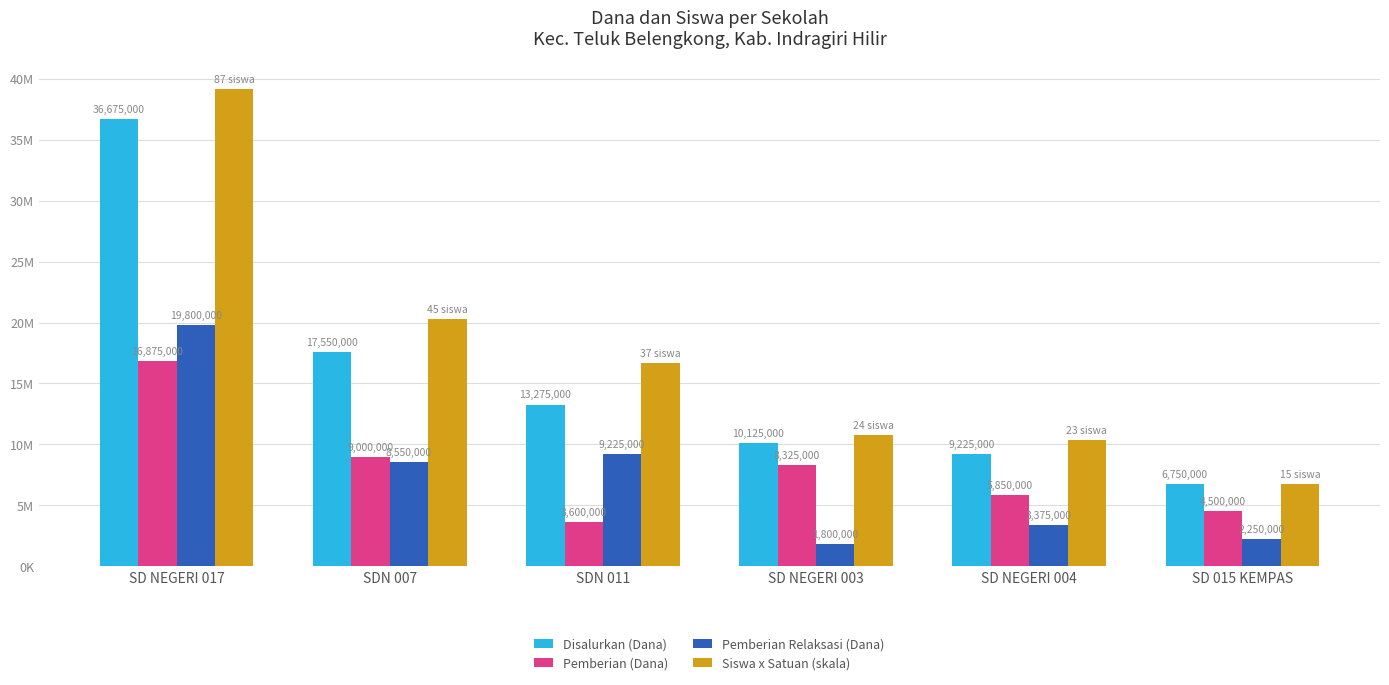

What are all the series names shown in the legend?

Disalurkan (Dana), Pemberian (Dana), Pemberian Relaksasi (Dana), Siswa x Satuan (skala)